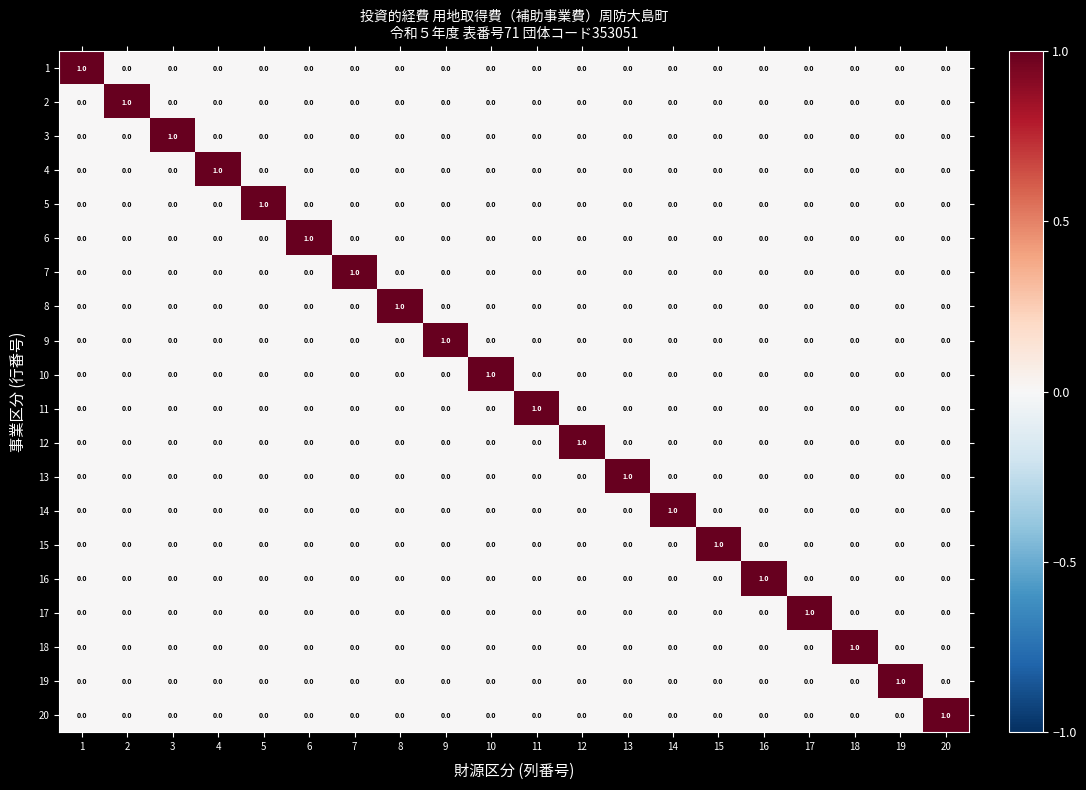

Is it true that 17 equals 1 at 16?

False